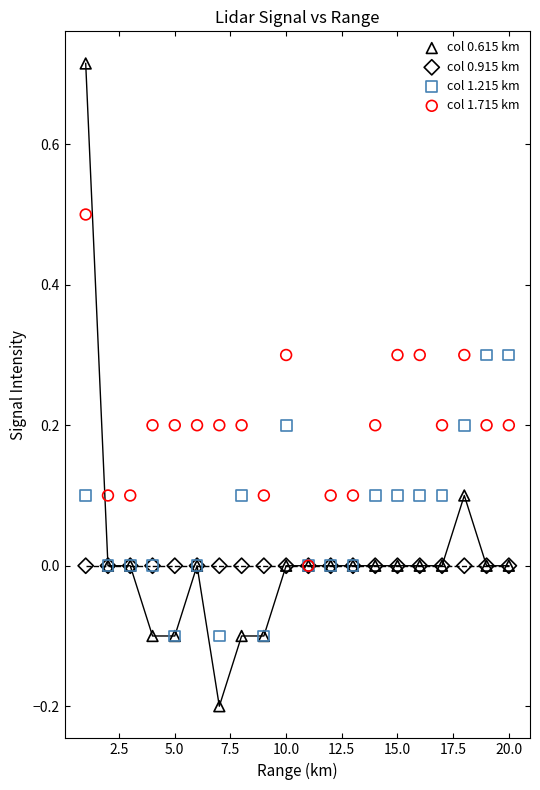

What are all the series names shown in the legend?

col 0.615 km, col 0.915 km, col 1.215 km, col 1.715 km